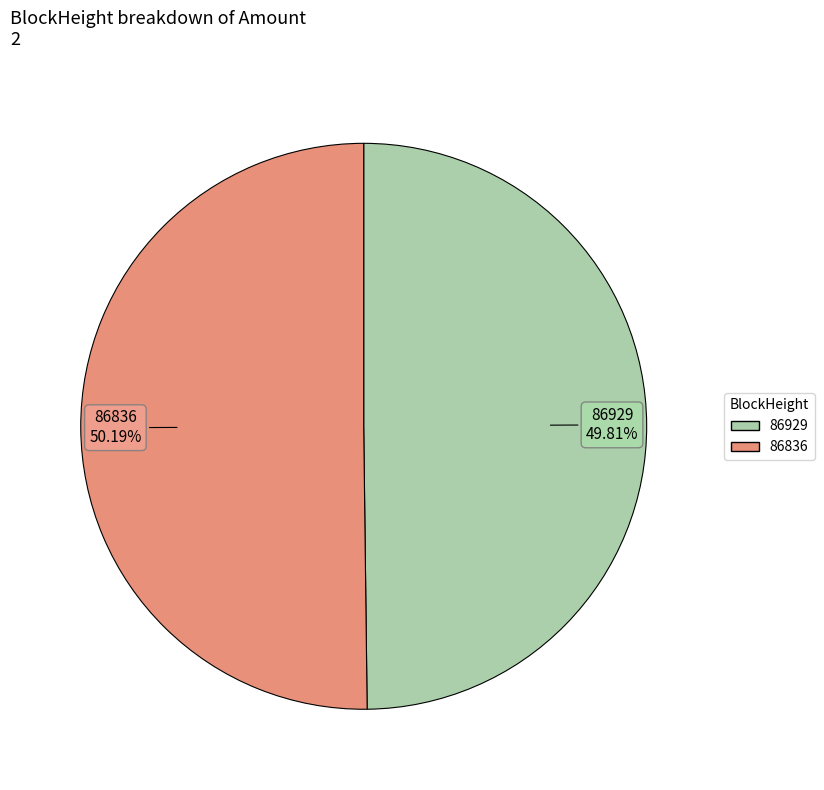

To the nearest percent, what percentage of the pie is 86836?

50%